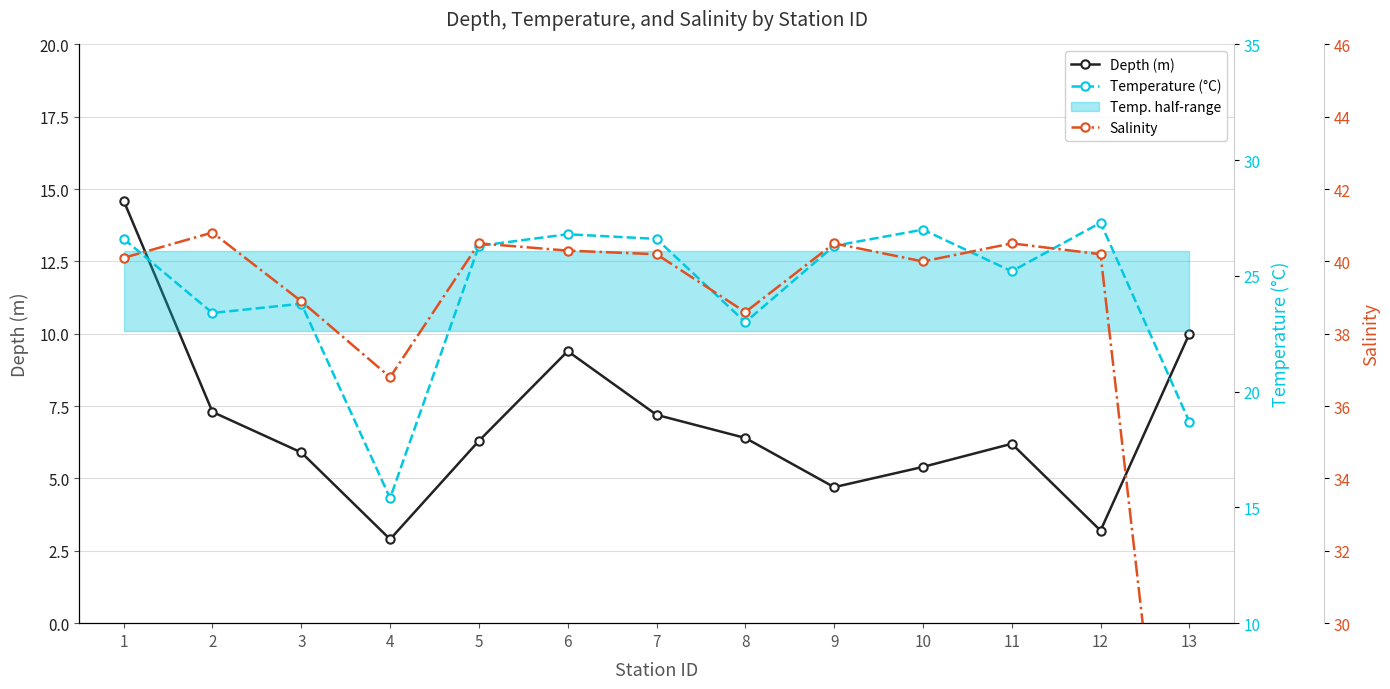

What is the total value across all series at 7?

74.0